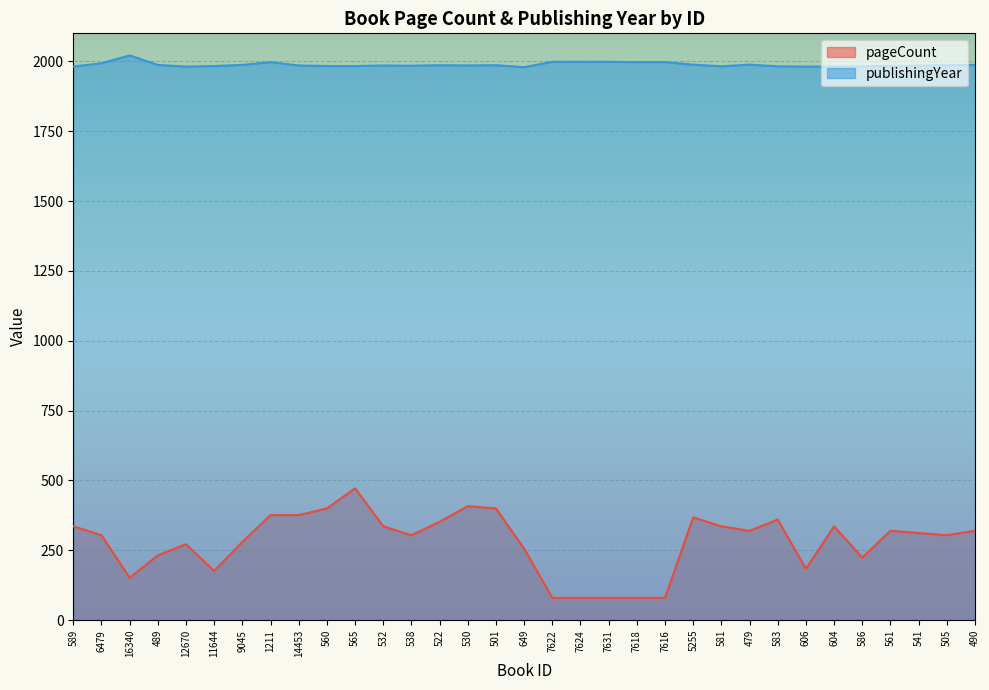

Is it true that publishingYear equals 1984 at 541?

True